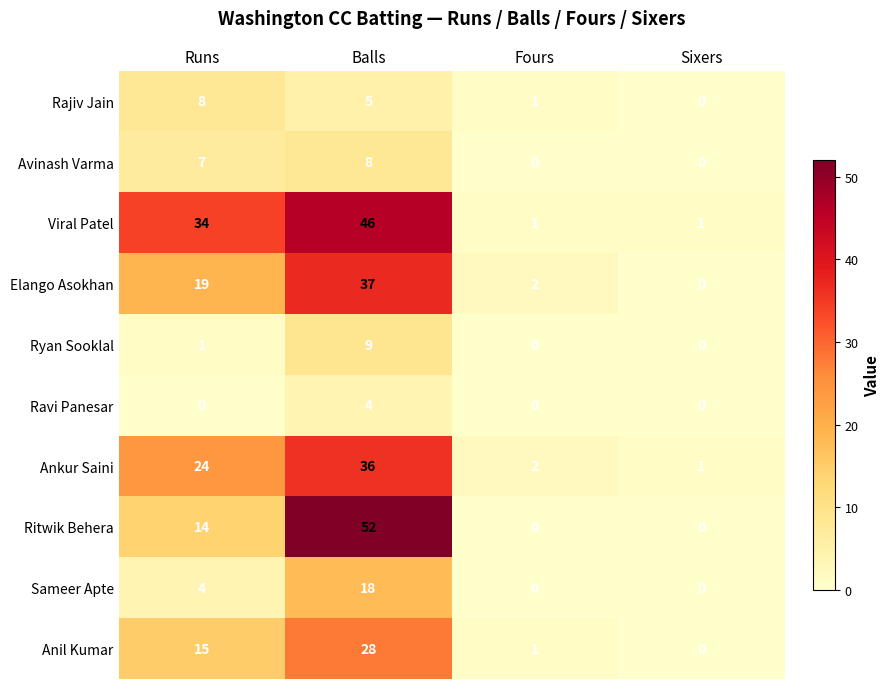

Read the Elango Asokhan value at Runs.

19